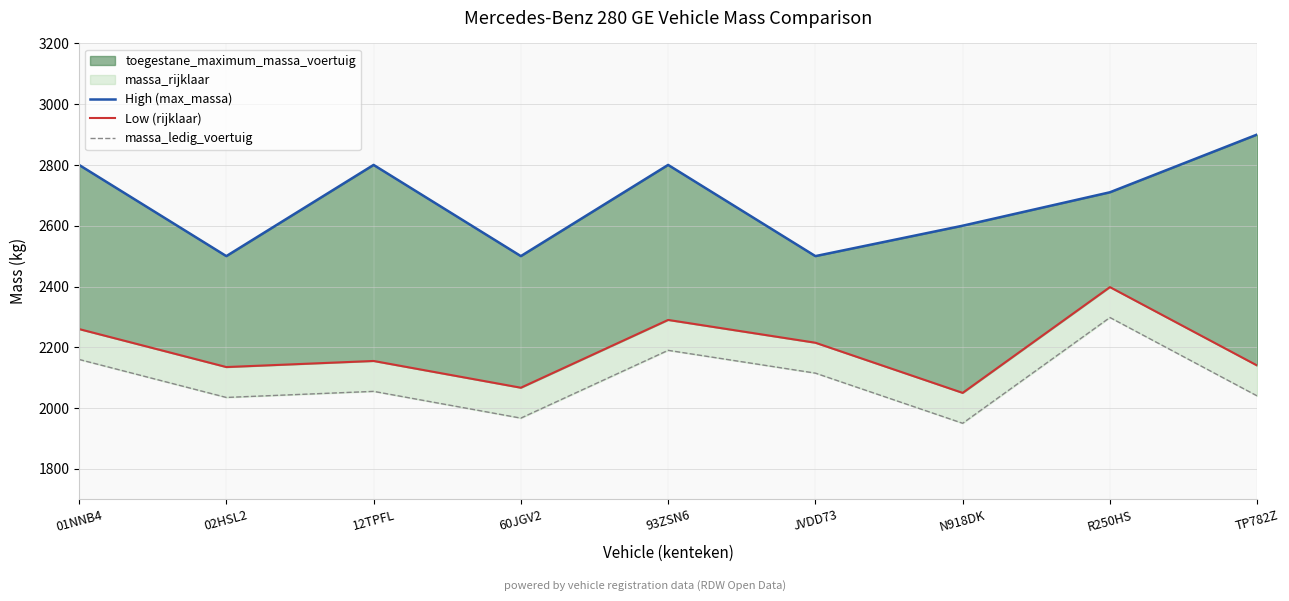

At which label does massa_ledig_voertuig first exceed 2055?

01NNB4